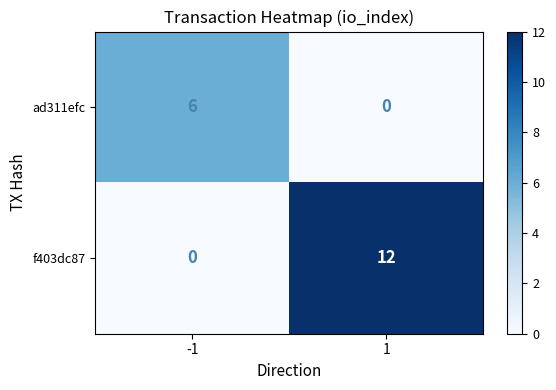

Which series has the largest range (max minus min)?

f403dc87